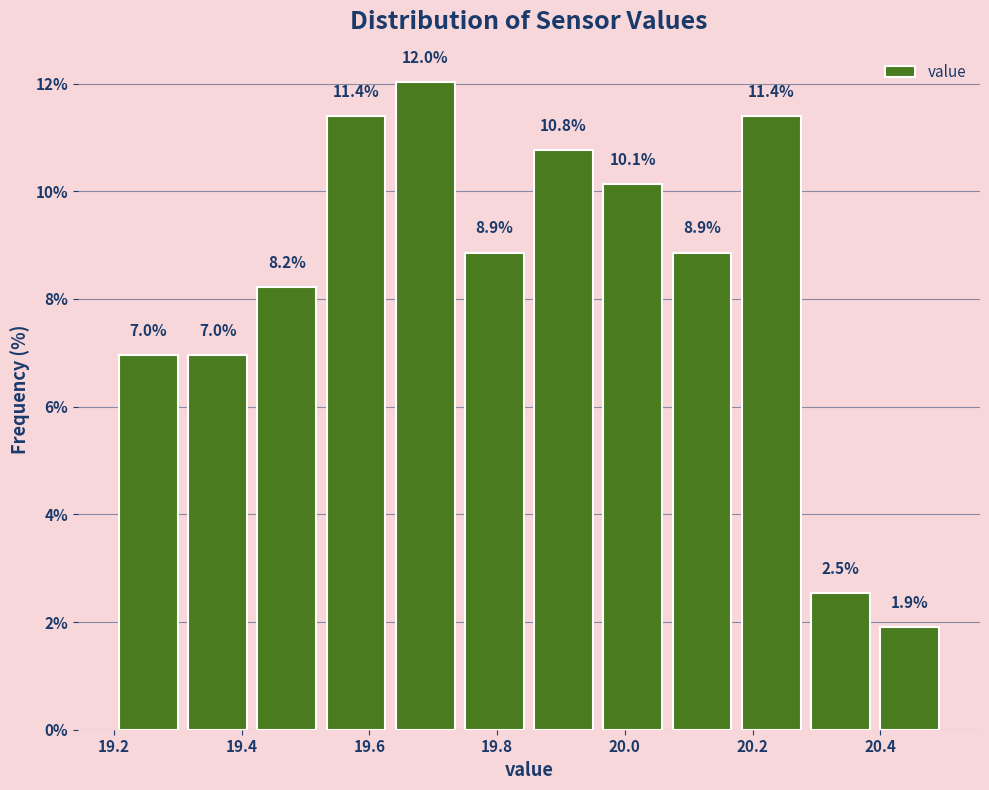

How tall is the bar that spans 20.18 to 20.28 on the x-axis? The bar edges are not printed on the chart, so give them approximately, as read against the axis.

11.4